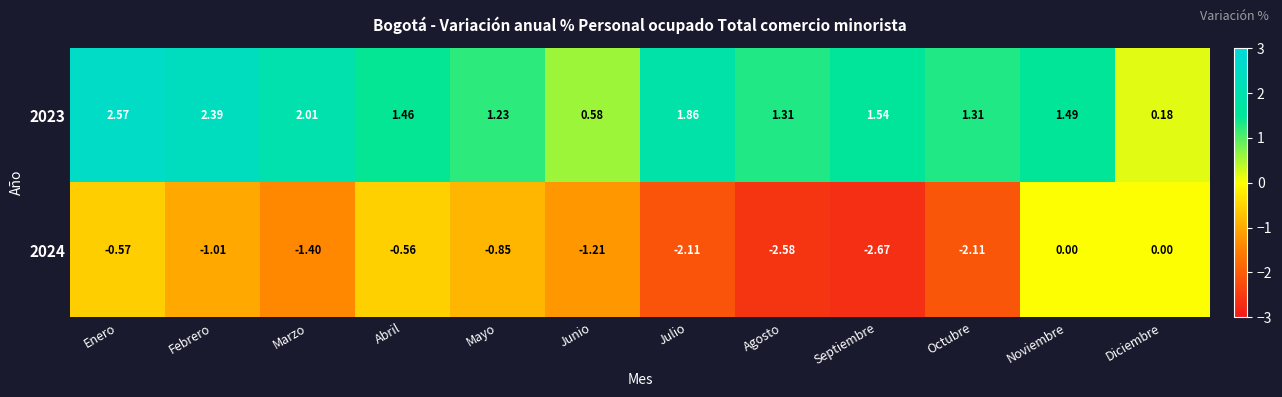

At which label is 2023 closest to 1?

Mayo